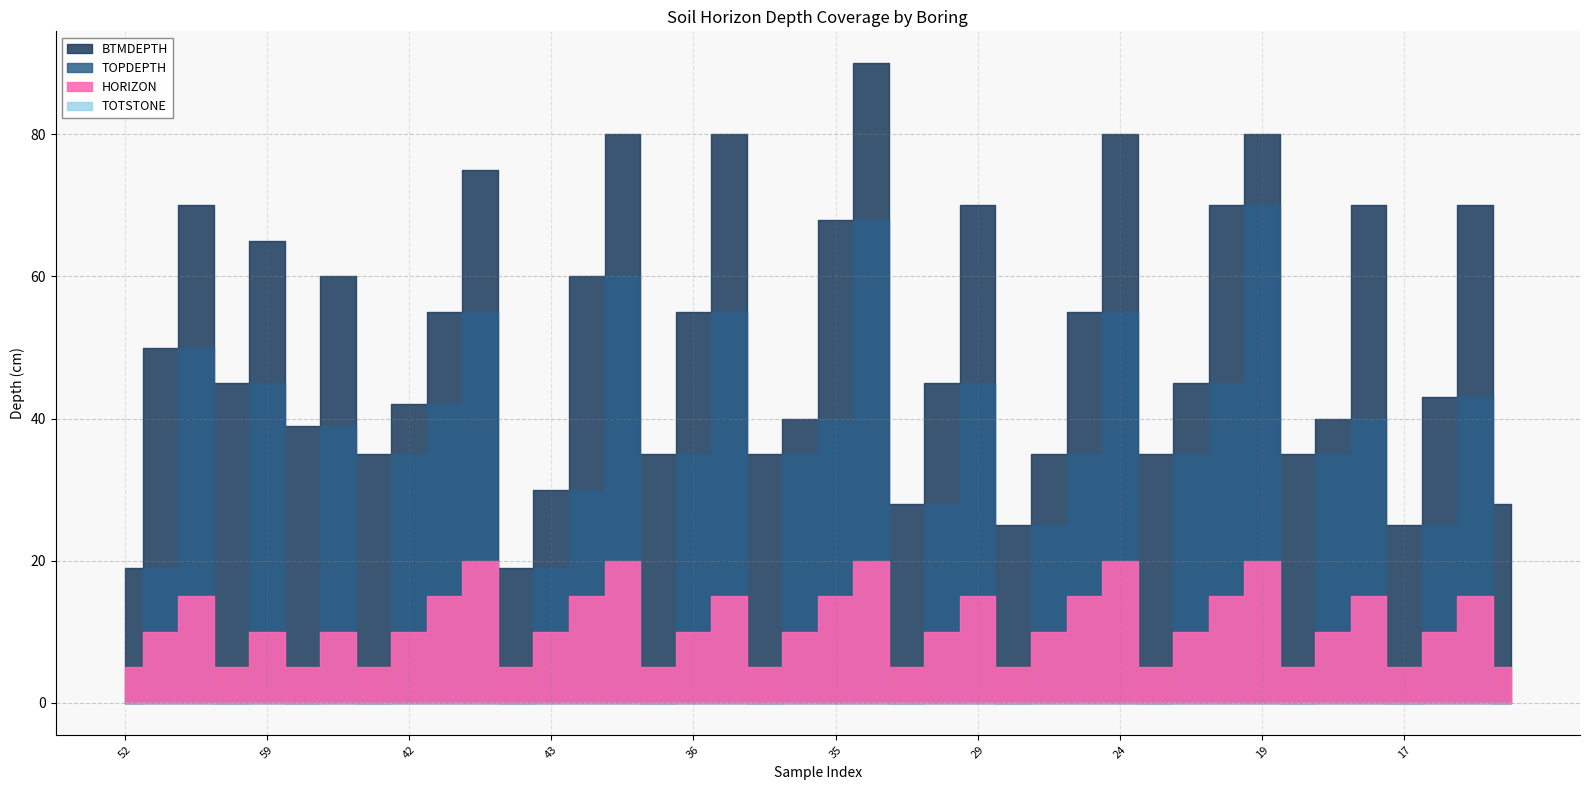

What is the highest value of the TOPDEPTH series?

70